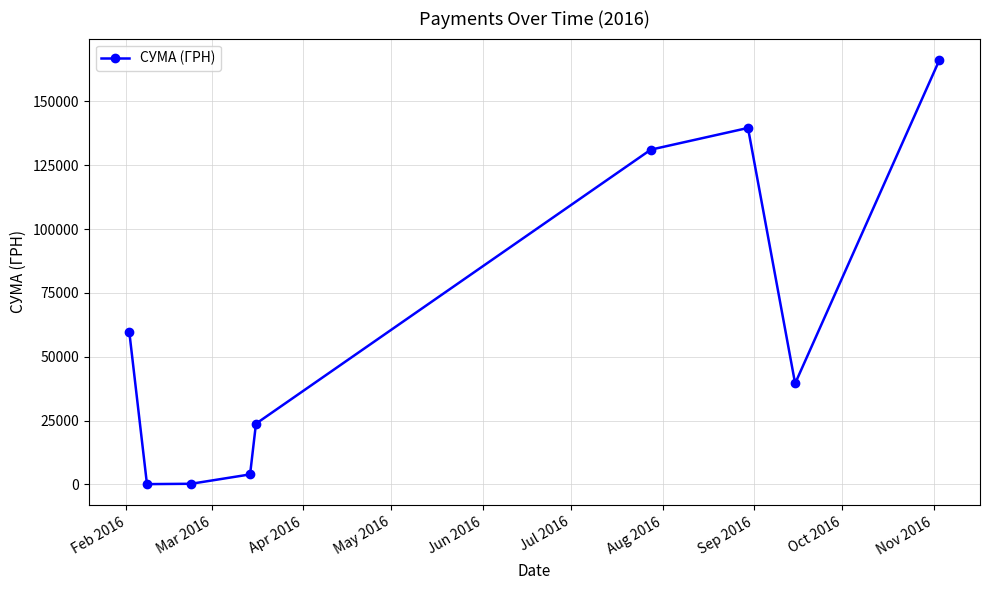

True or false: the data has more than 1 interior local peaks.

False